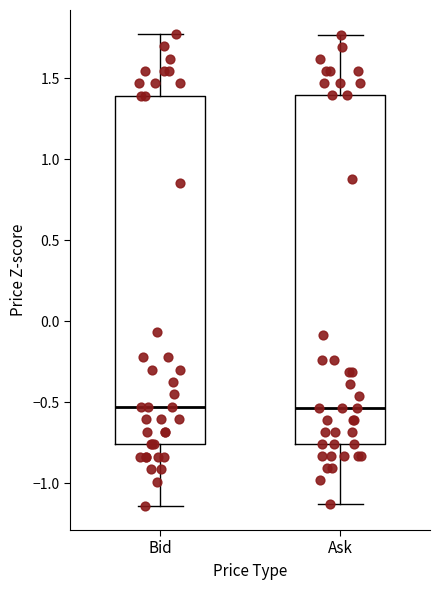

Reading left to right, transcribe this box plot: for each box, give where its median line is, the range the box spans, and where its two whiskers end, as read against the y-axis. The values are not printed on the chart, so give them approximately, as read against the axis.

Bid: median -0.55, box -0.75 to 1.40, whiskers -1.15 to 1.80
Ask: median -0.55, box -0.75 to 1.40, whiskers -1.15 to 1.75